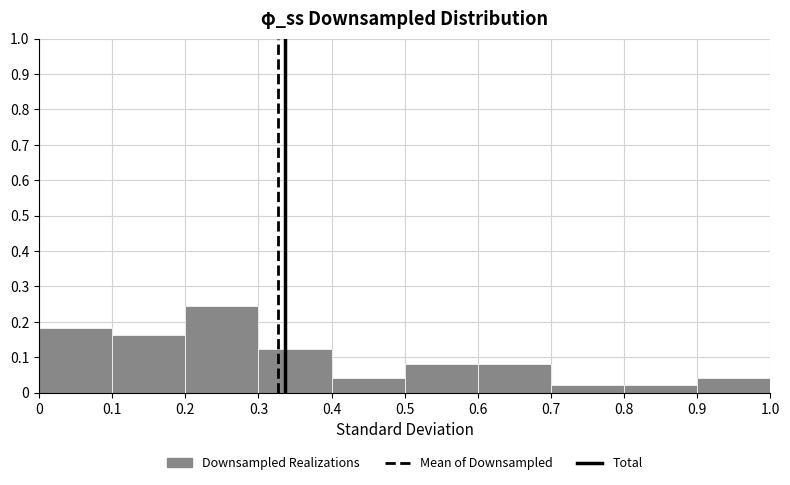

Over which range of the x-axis is the bar tallest?

0.2 to 0.3